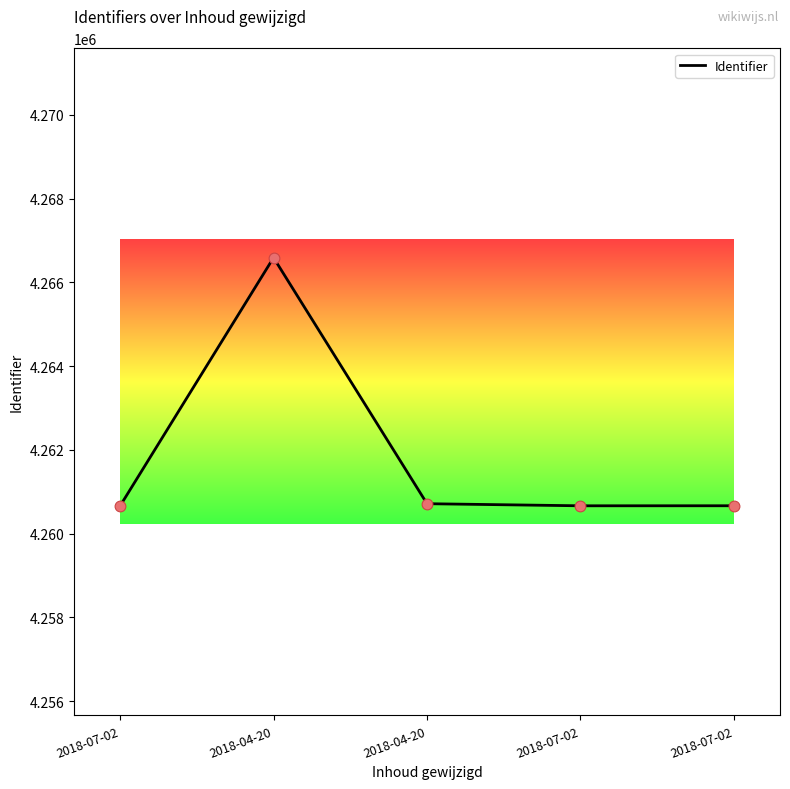

What is the change in value from 2018-07-02 to 2018-07-02?

+5